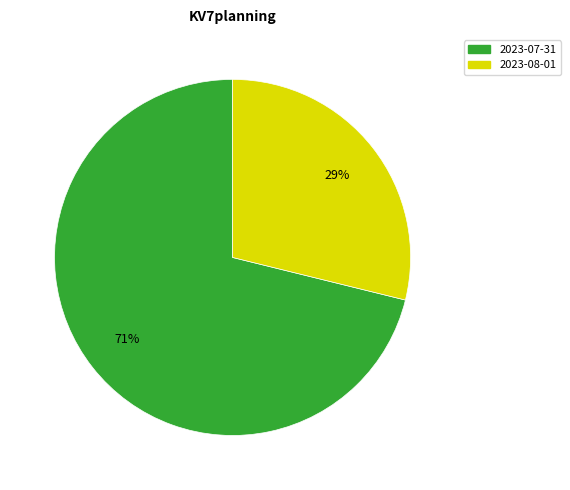

To the nearest percent, what percentage of the pie is 2023-08-01?

29%